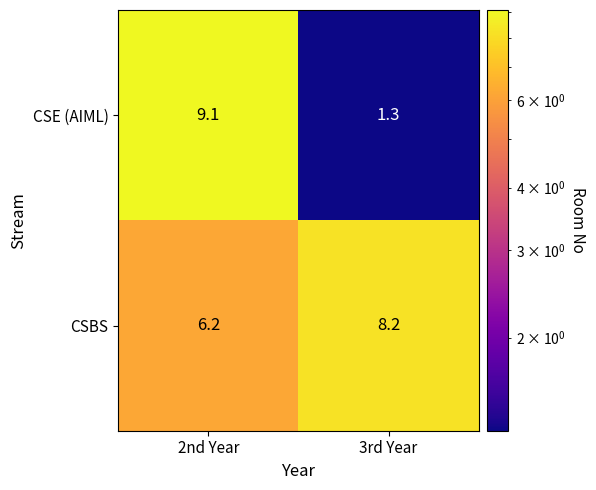

What is the difference between the highest and lowest values at 2nd Year?

2.9